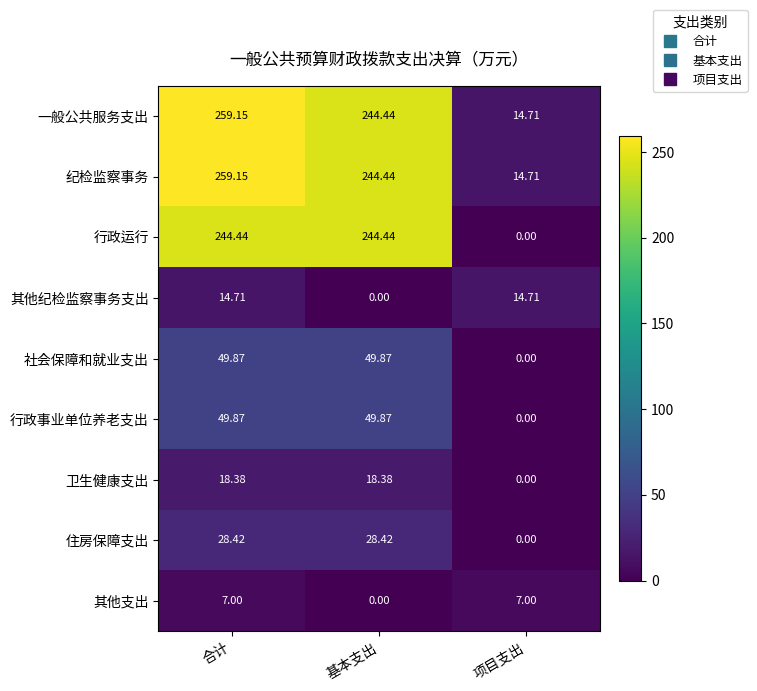

At which label does 纪检监察事务 first exceed 244?

合计